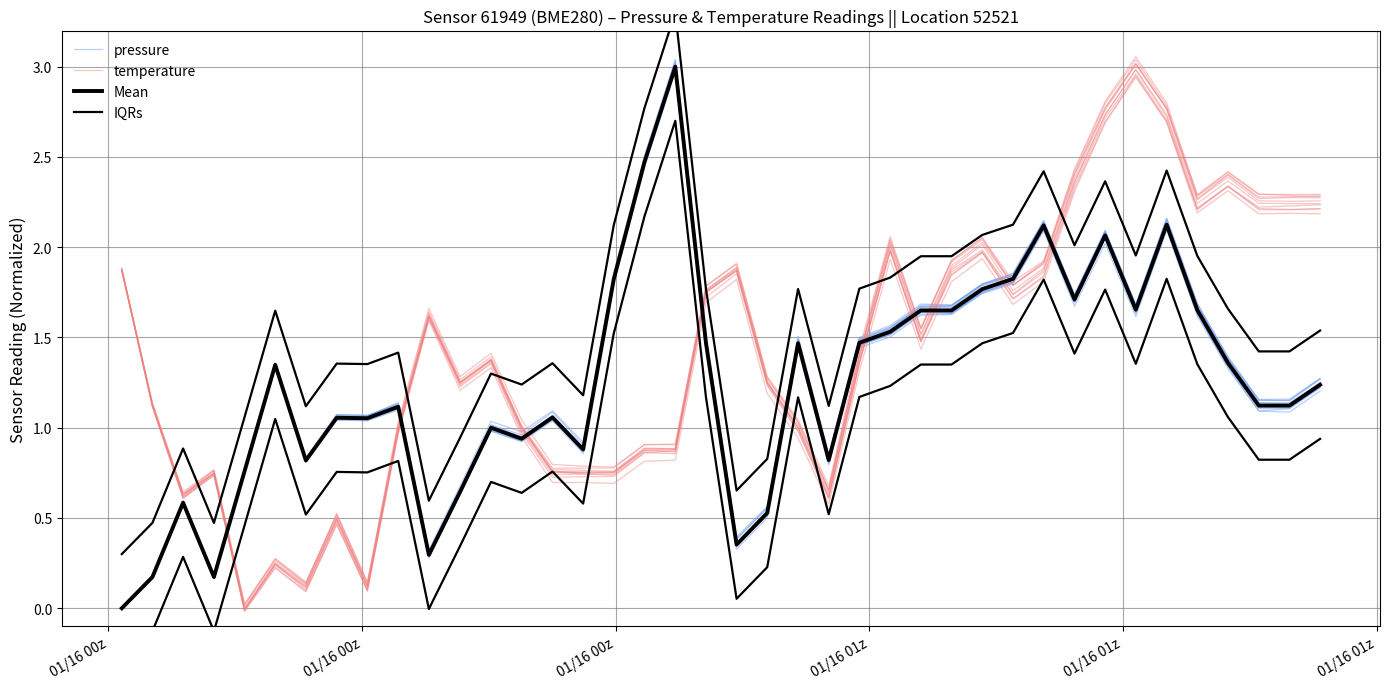

How many data points in temperature are less than 1?

16